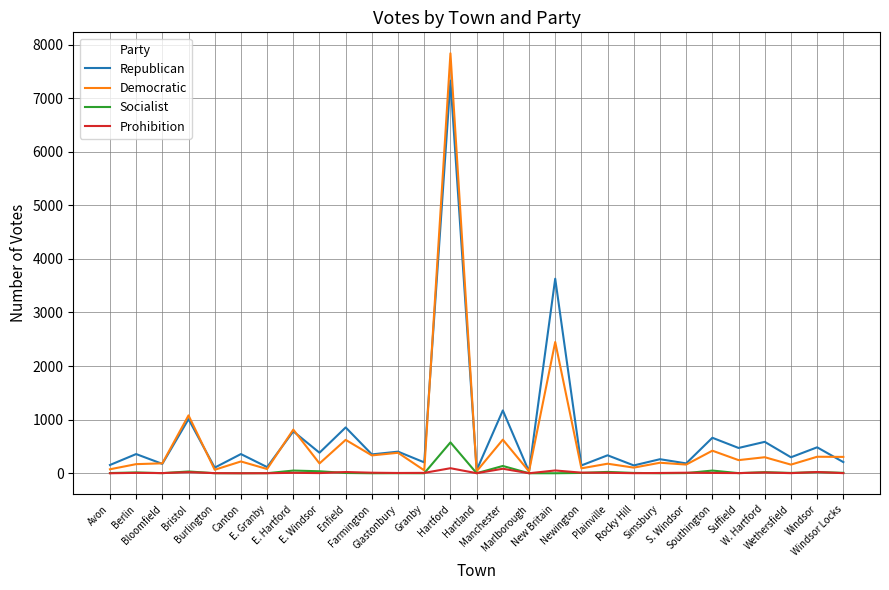

List the series in order of their peak value, highest first.

Democratic, Republican, Socialist, Prohibition